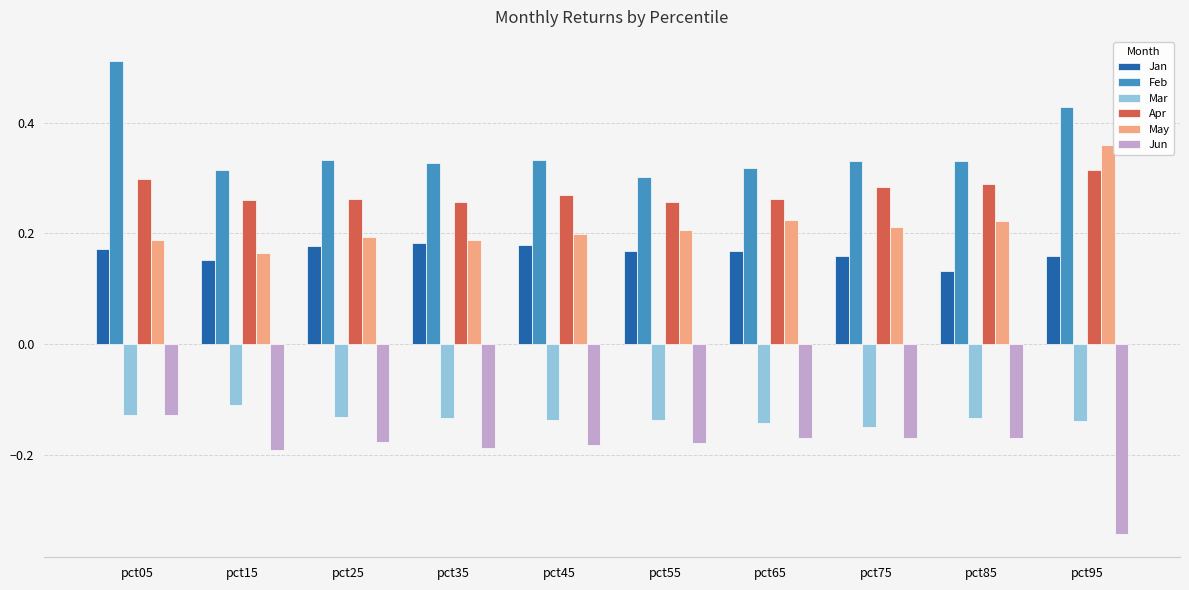

True or false: Jun has a value of -0.3 at pct35.

False